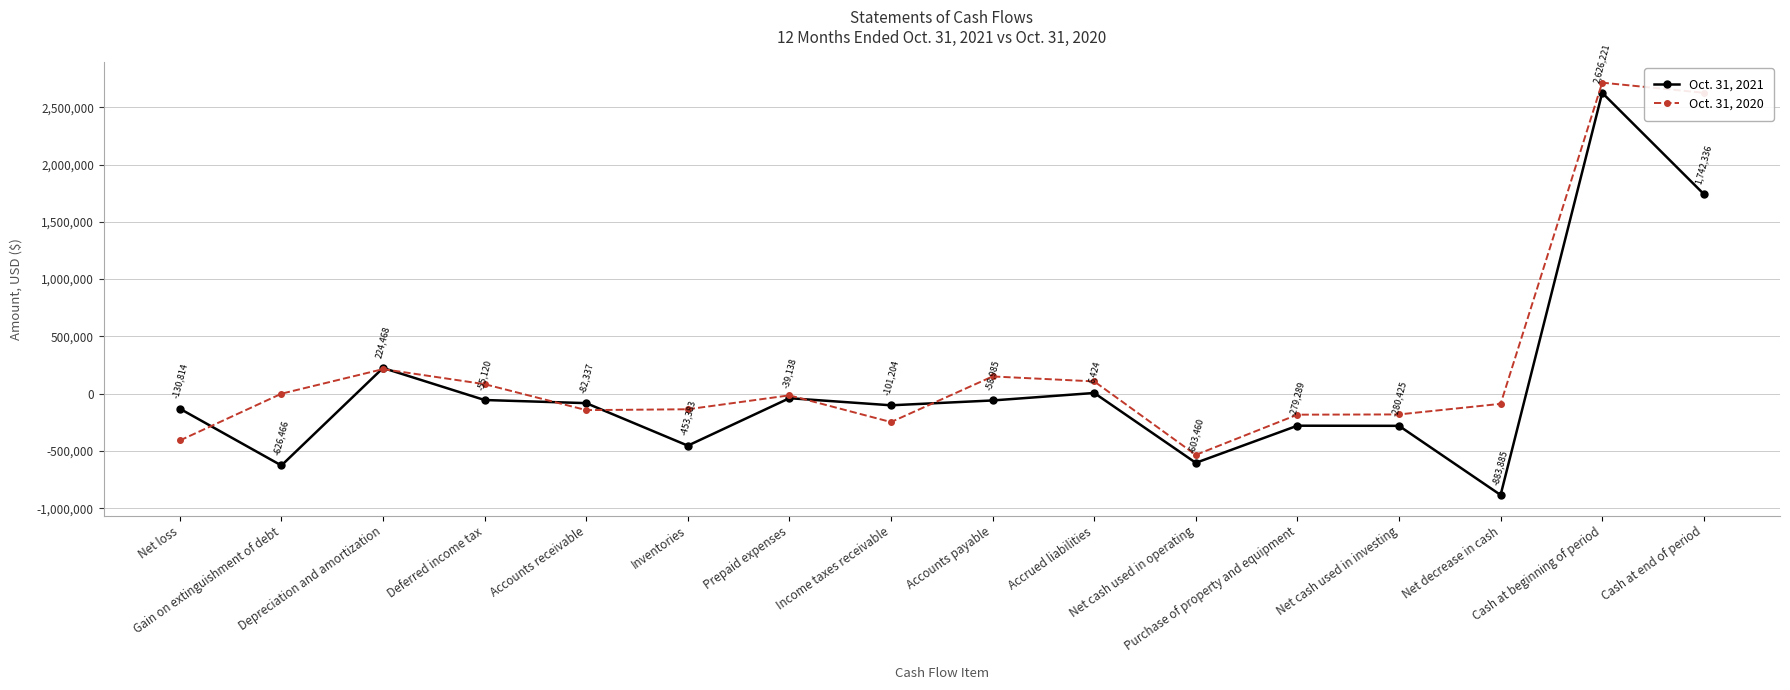

How many values in Oct. 31, 2021 are below zero?

12